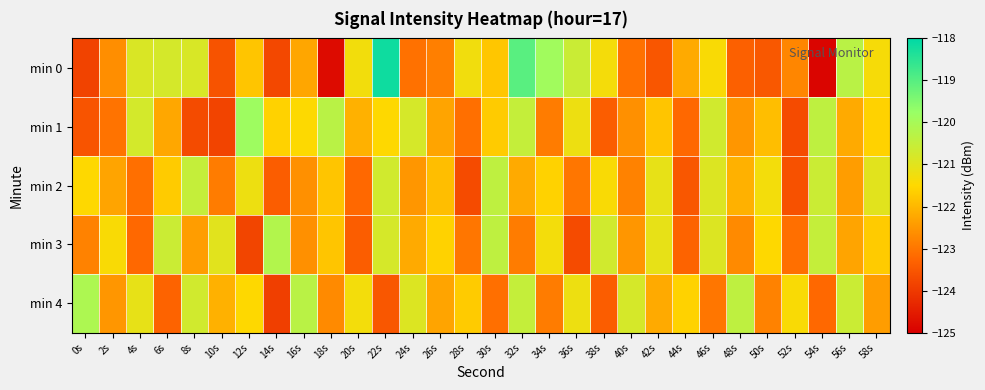

List the series in order of their peak value, highest first.

min 0, min 1, min 4, min 3, min 2